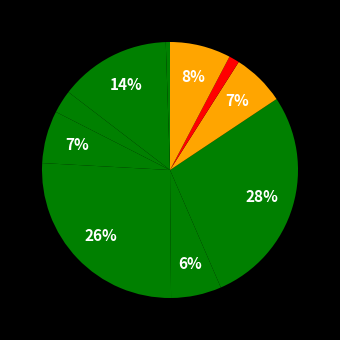

How many slices are in this pie chart?

10